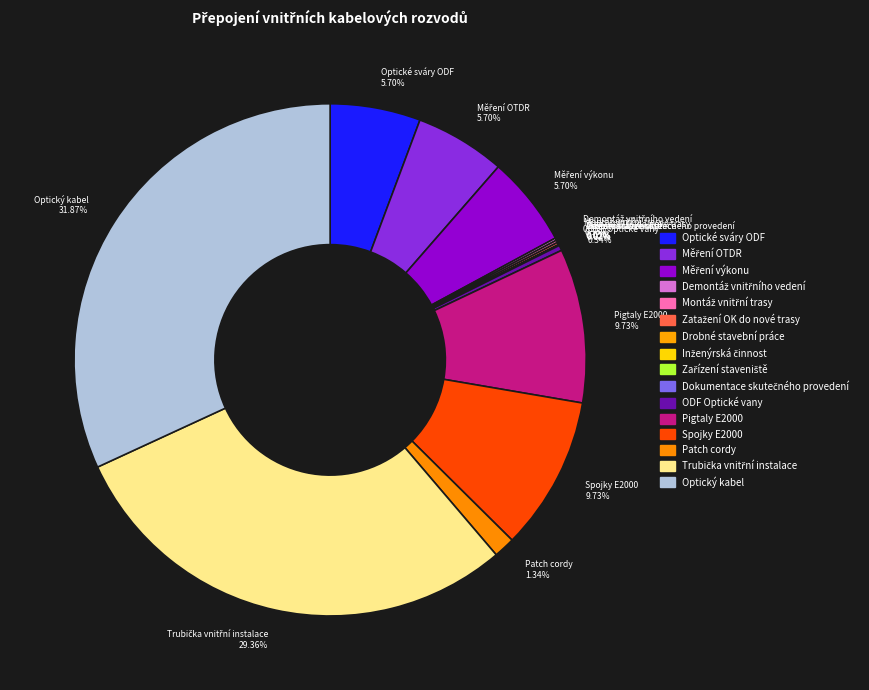

Is there a majority slice in this chart?

No